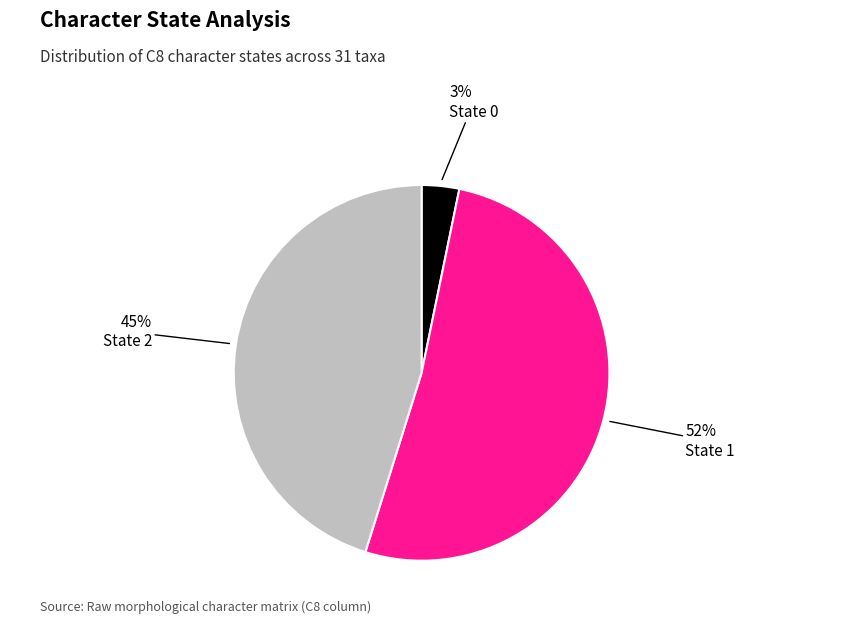

Which slice represents more than half of the pie?

State 1